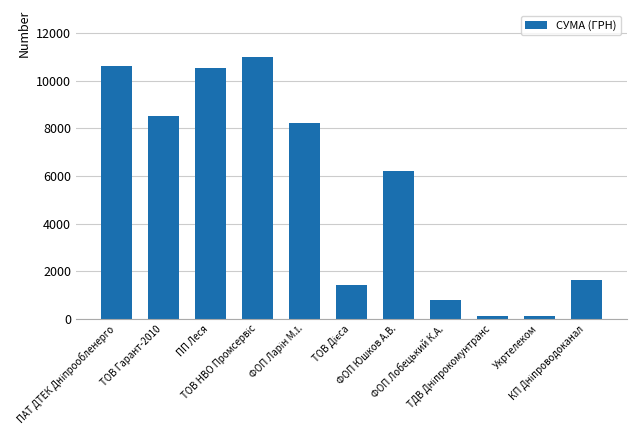

What is the value of the 1st bar from the left?

10614.0